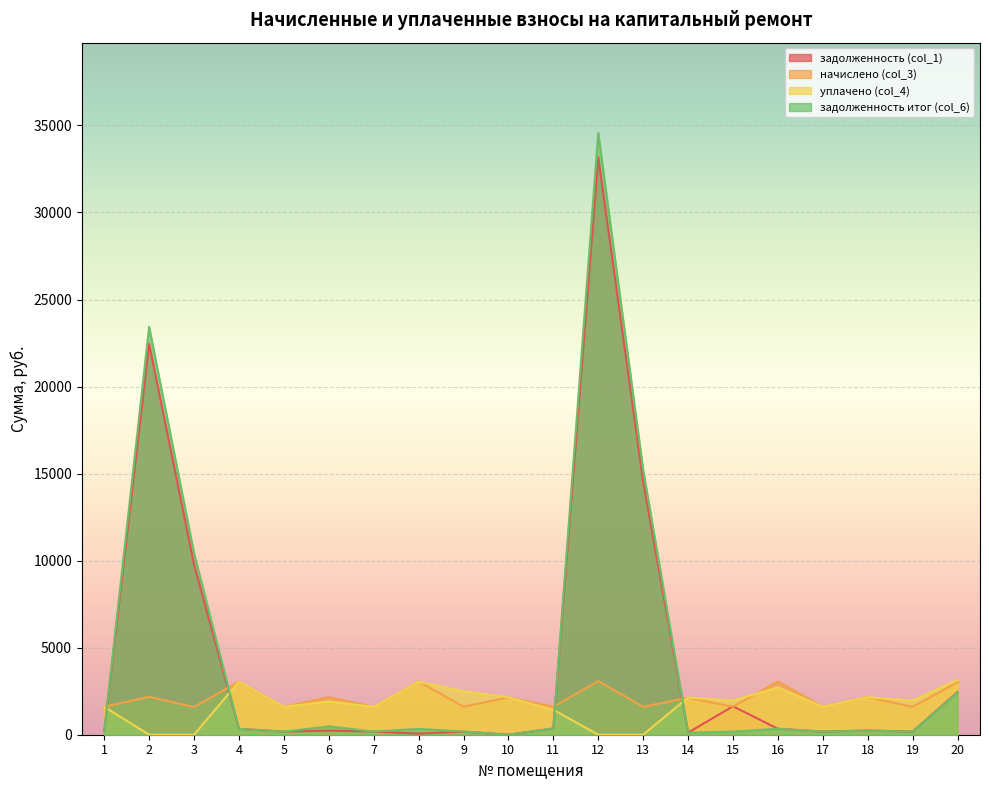

Reading left to right, list all the values displayed in this chart.

задолженность (col_1): 178.4	22447.5	9784.0	338.7	177.2	234.5	177.8	60.7	178.0	0.0	358.0	33171.0	14520.2	119.2	1634.4	339.9	179.0	239.3	178.4	2454.3
начислено (col_3): 1605.9	2179.7	1590.0	3048.5	1600.6	2153.4	1600.6	3053.7	1611.1	2142.9	1611.1	3080.1	1605.9	2127.1	1611.1	3059.0	1611.1	2153.4	1605.9	3016.9
уплачено (col_4): 1605.9	0.0	0.0	3048.5	1600.6	1915.6	1600.6	3040.0	2505.8	2142.9	1432.1	0.0	0.0	2133.0	1966.2	2718.7	1611.1	2153.4	1962.7	3150.0
задолженность итог (col_6): 178.4	23426.6	10434.2	338.7	177.2	478.5	177.8	337.6	179.0	0.0	358.0	34568.3	15222.4	117.2	179.0	340.3	179.0	239.3	178.4	2426.2